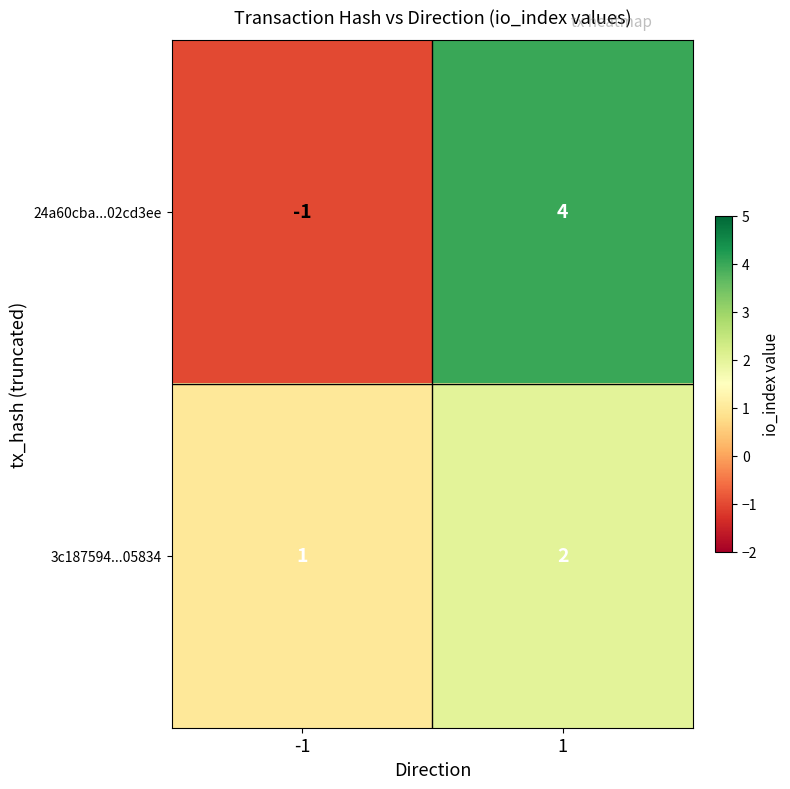

What is the sum of the 3c187594...05834 values at 1 and -1?

3